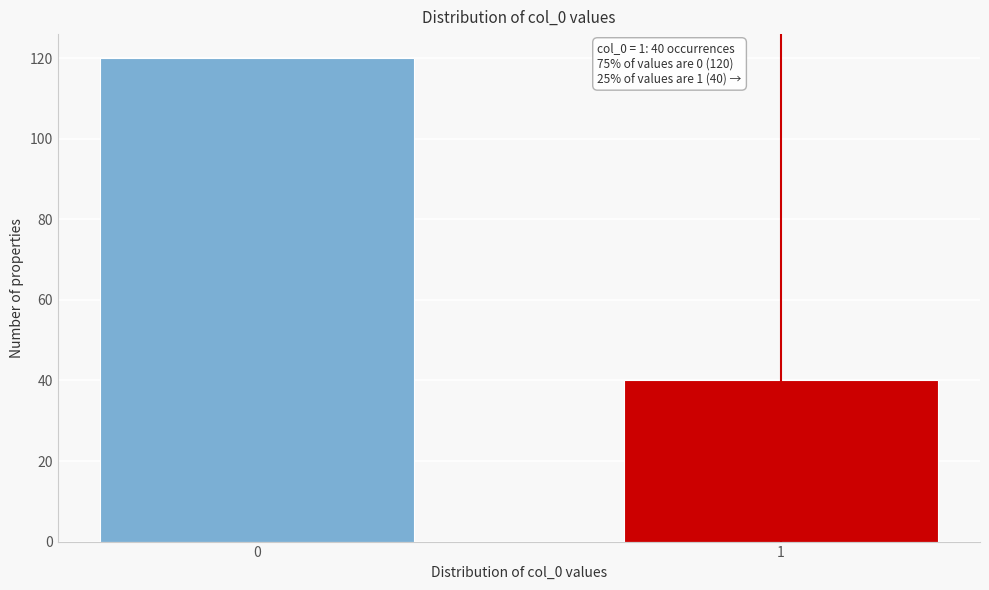

Reading left to right, list all the values displayed in this chart.

120	40